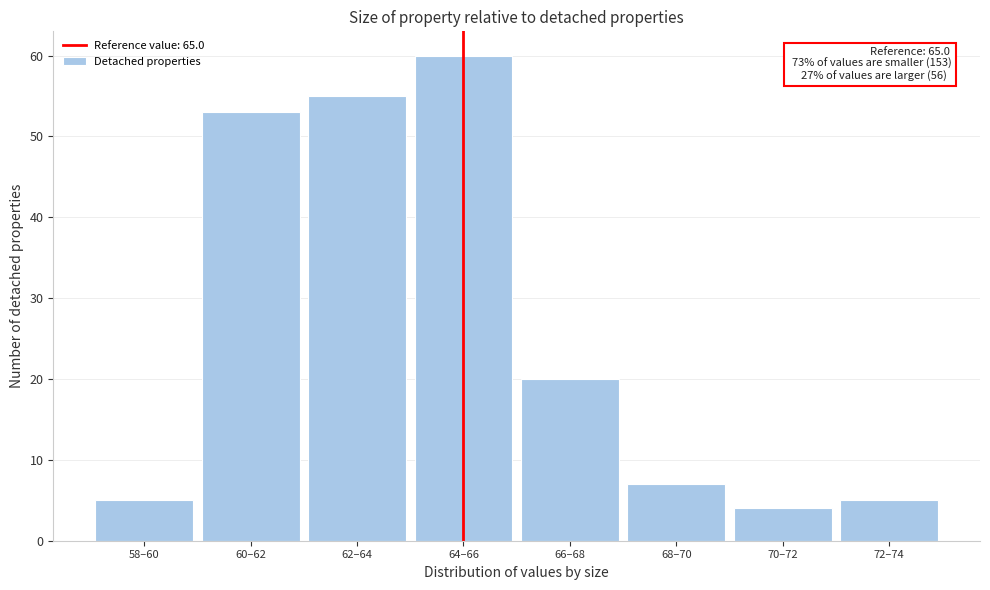

Reading left to right, list all the values displayed in this chart.

58–60=5	60–62=53	62–64=55	64–66=60	66–68=20	68–70=7	70–72=4	72–74=5